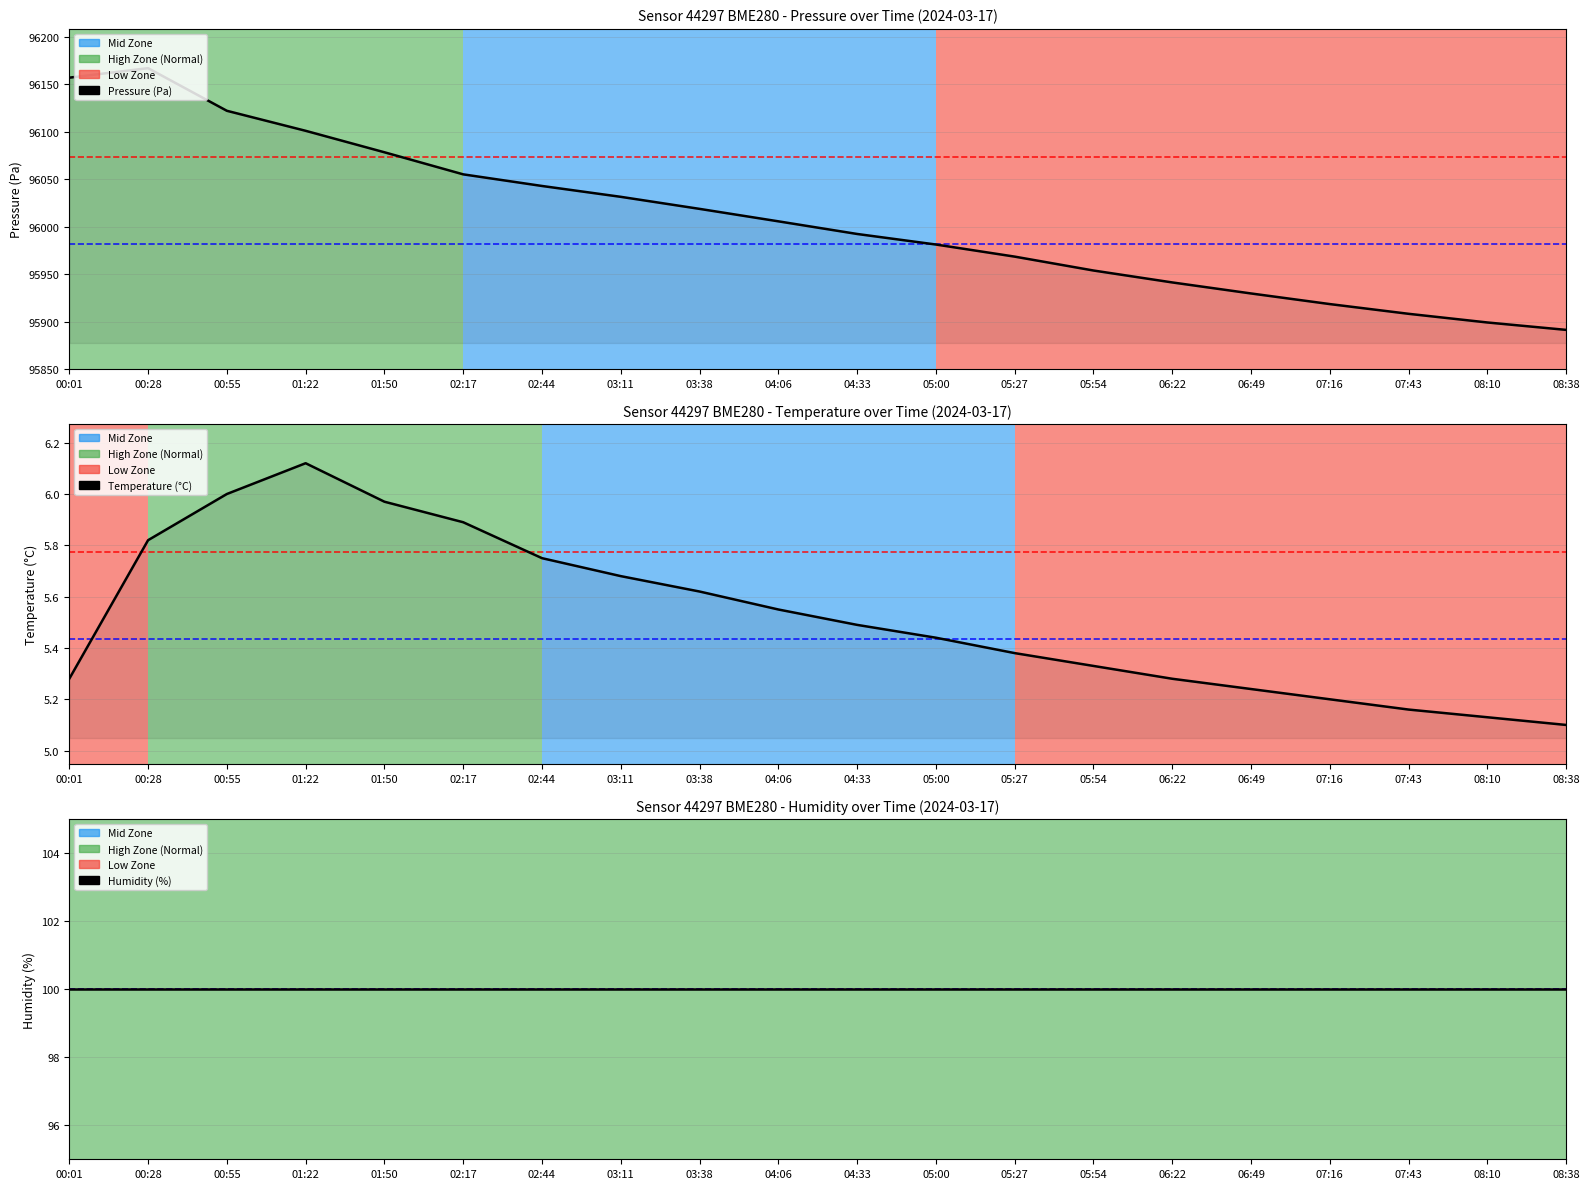

What are all the series names shown in the legend?

Pressure (Pa), Temperature (°C), Humidity (%)